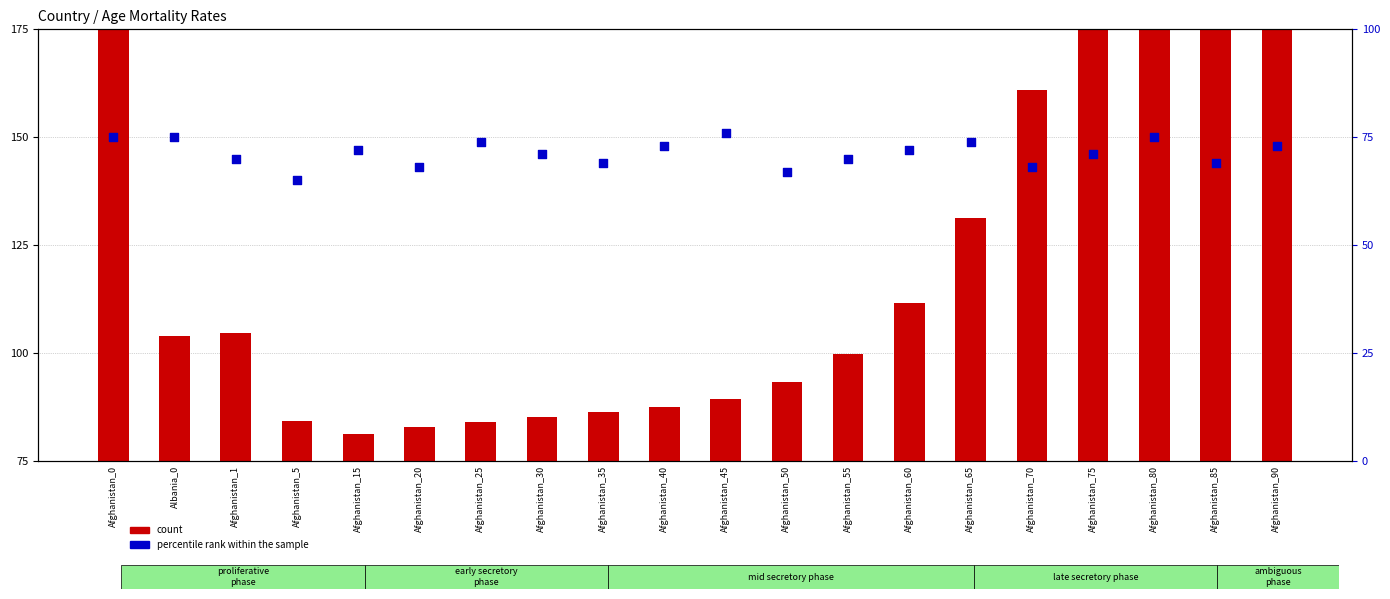

What is the total value across all series at Afghanistan_5?

149.2